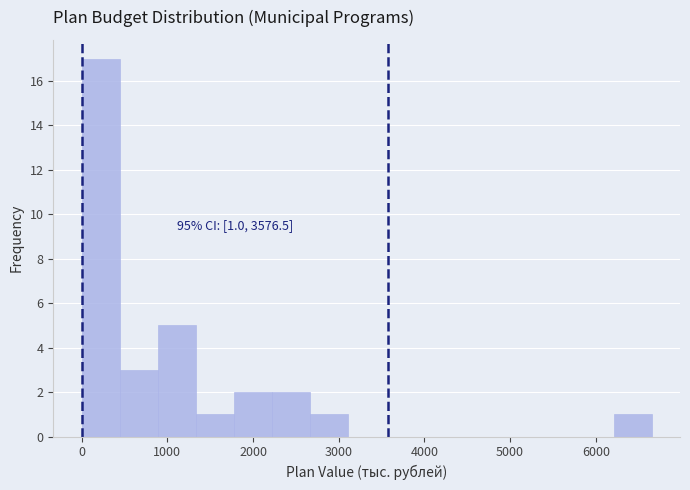

Over which range of the x-axis is the bar tallest?

0 to 400